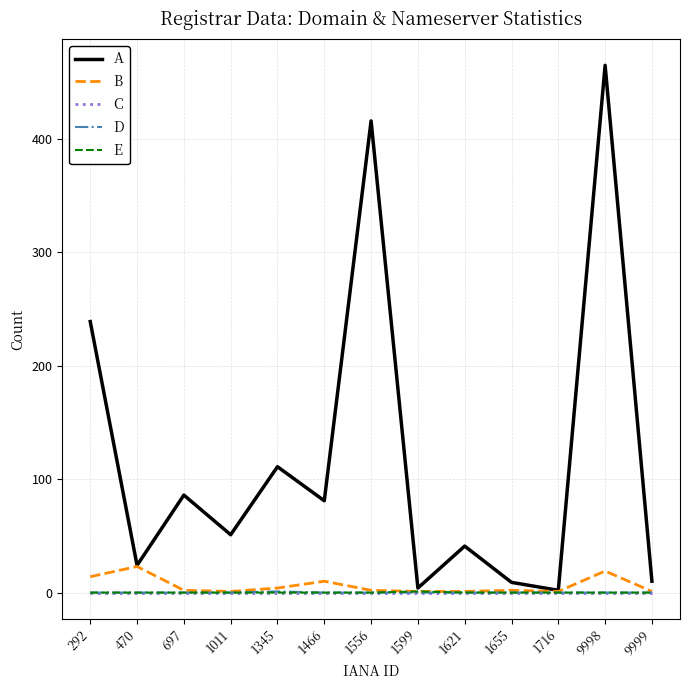

Between 1011 and 9999, which series saw the biggest shift?

A